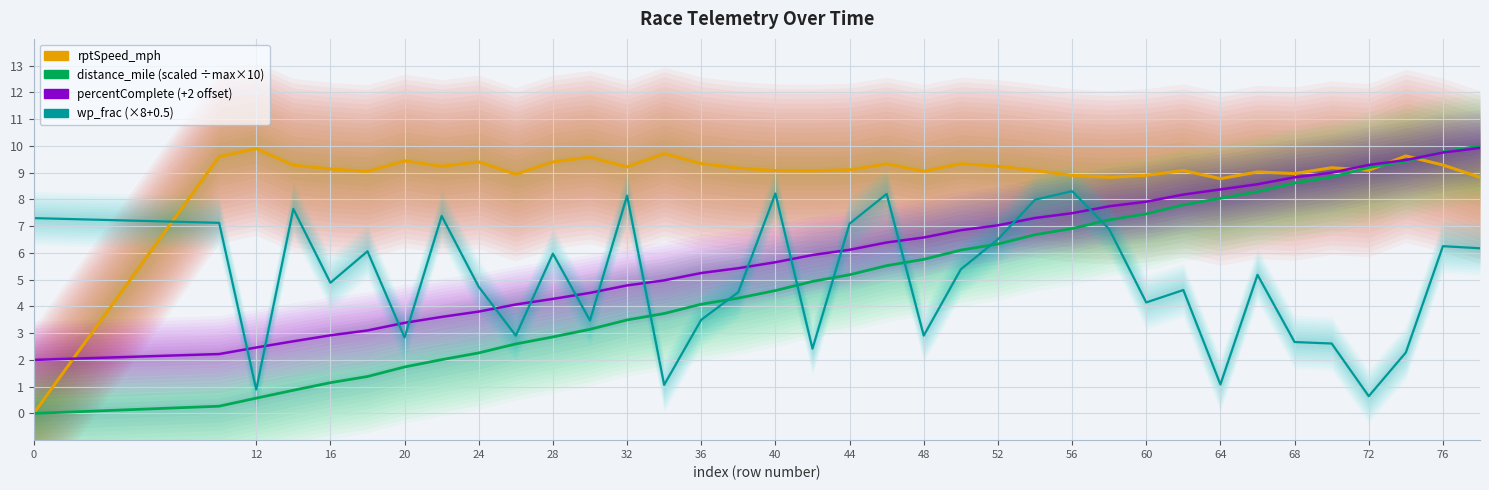

What is the value of the percentComplete point at the 26th from the left?

7.7